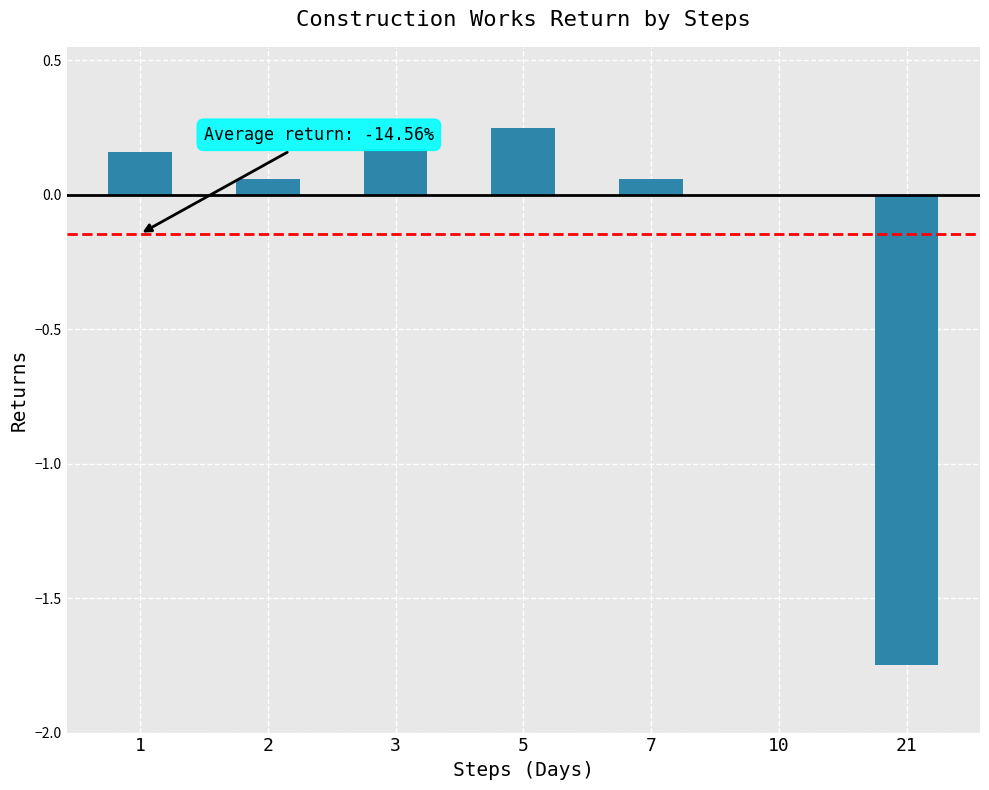

Where does the data first go above 0?

1